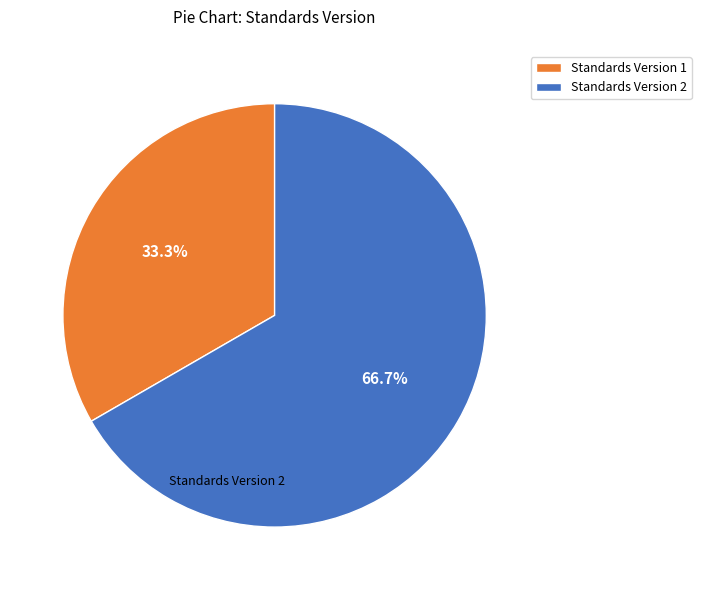

Which slice is the smallest?

Standards Version 1